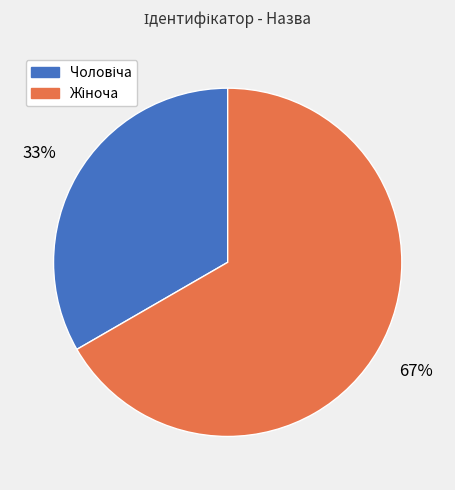

Does any single category account for the majority?

Yes